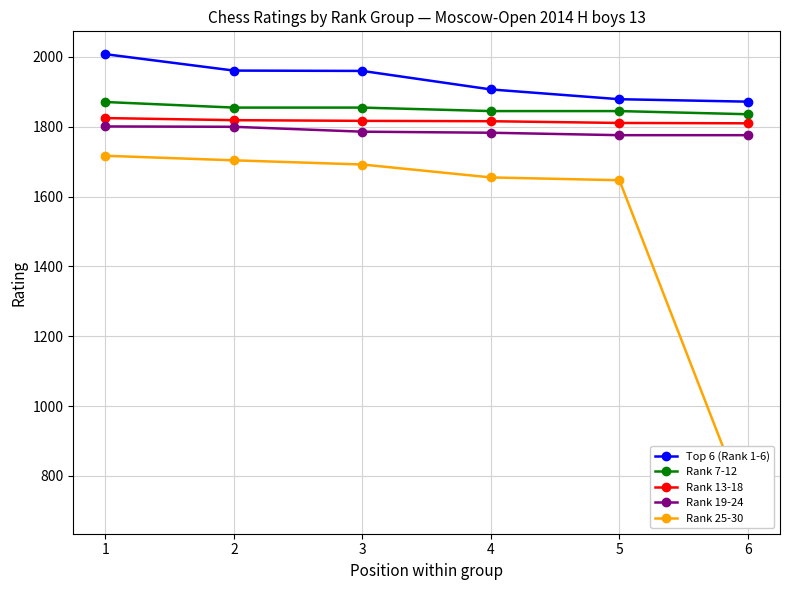

Reading left to right, what are all the values shown in this chart?

Top 6 (Rank 1-6): 2008	1961	1960	1907	1879	1872
Rank 7-12: 1871	1855	1855	1845	1845	1836
Rank 13-18: 1825	1819	1817	1816	1811	1810
Rank 19-24: 1801	1800	1786	1783	1776	1776
Rank 25-30: 1717	1704	1692	1655	1647	700